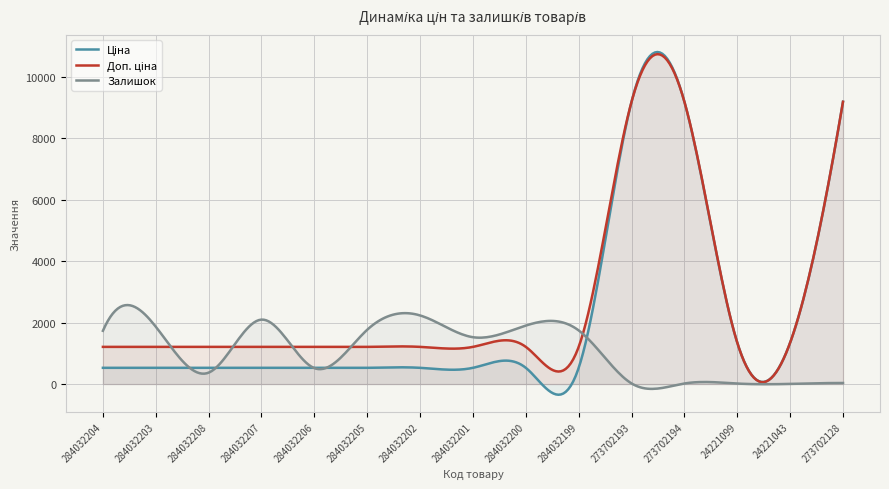

What is the smallest value displayed?

-348.6